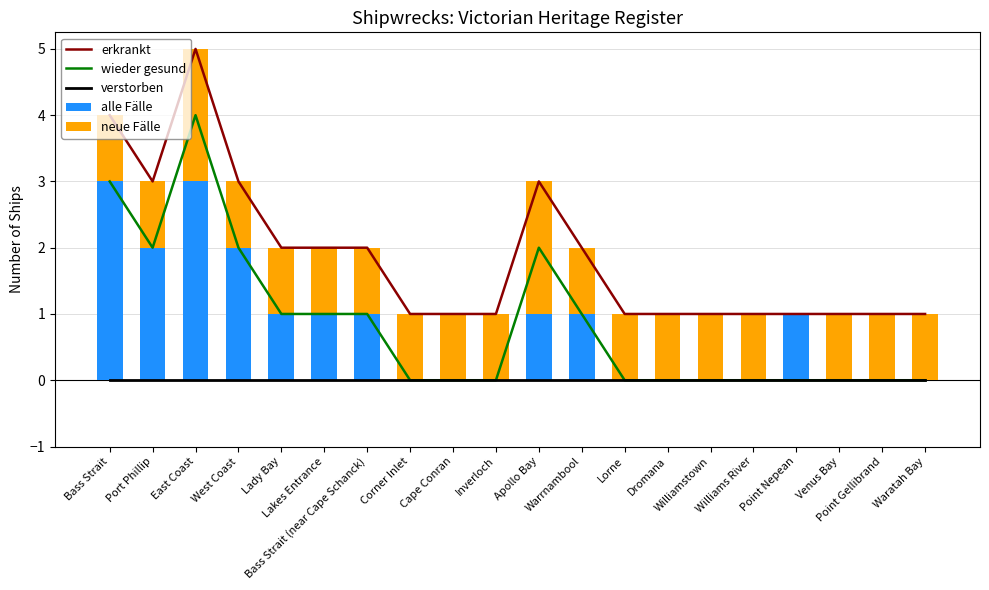

What is the sum of all erkrankt values?

37